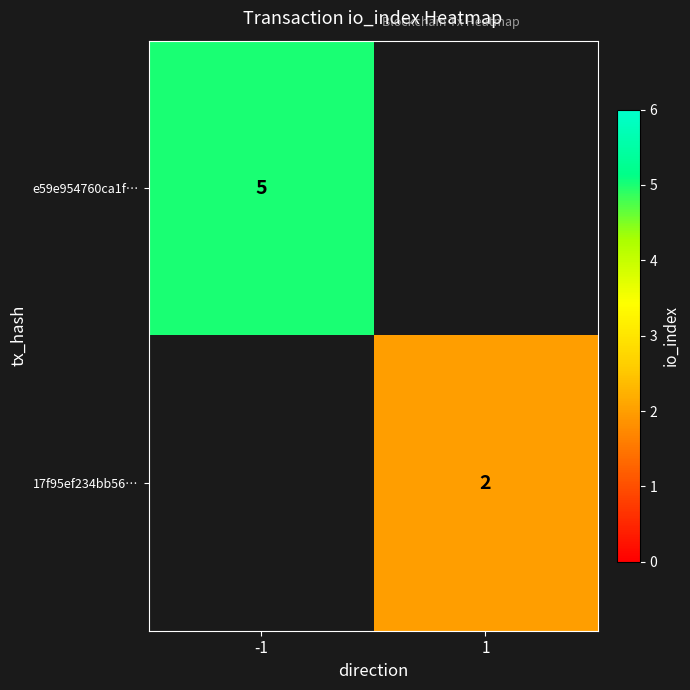

True or false: 17f95ef234bb56… has a value of 3.2 at 1.

False